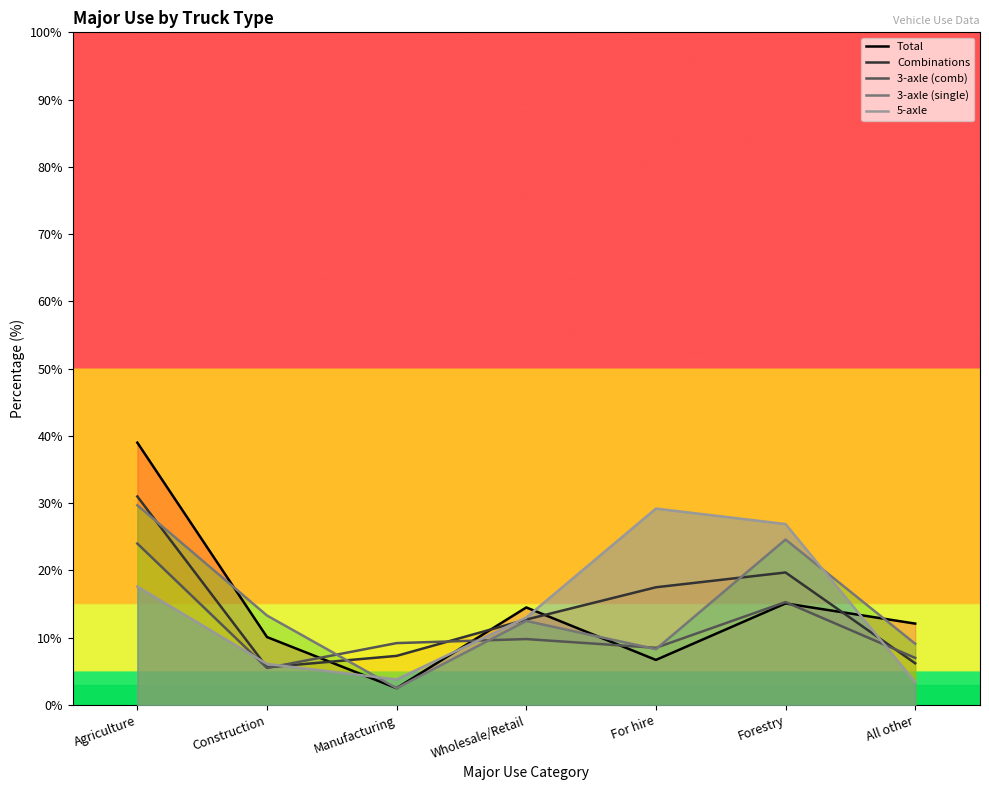

True or false: 3-axle (comb) has more than 2 points higher than both neighbors.

False